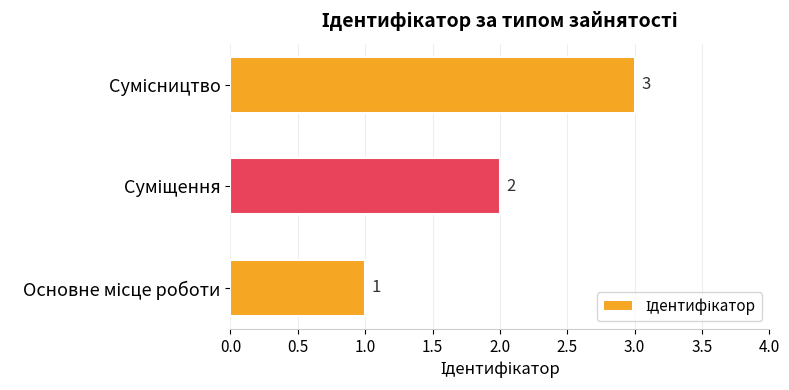

What is the sum of all values?

6